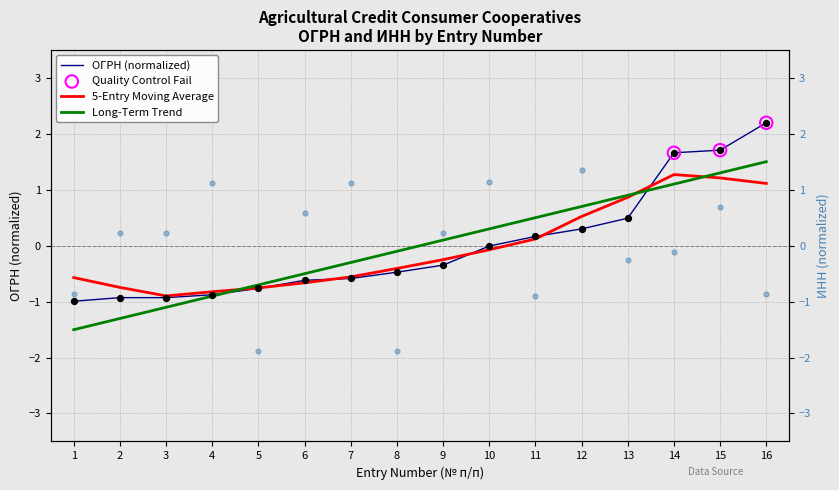

At how many categories does at least one series exceed 0?

13